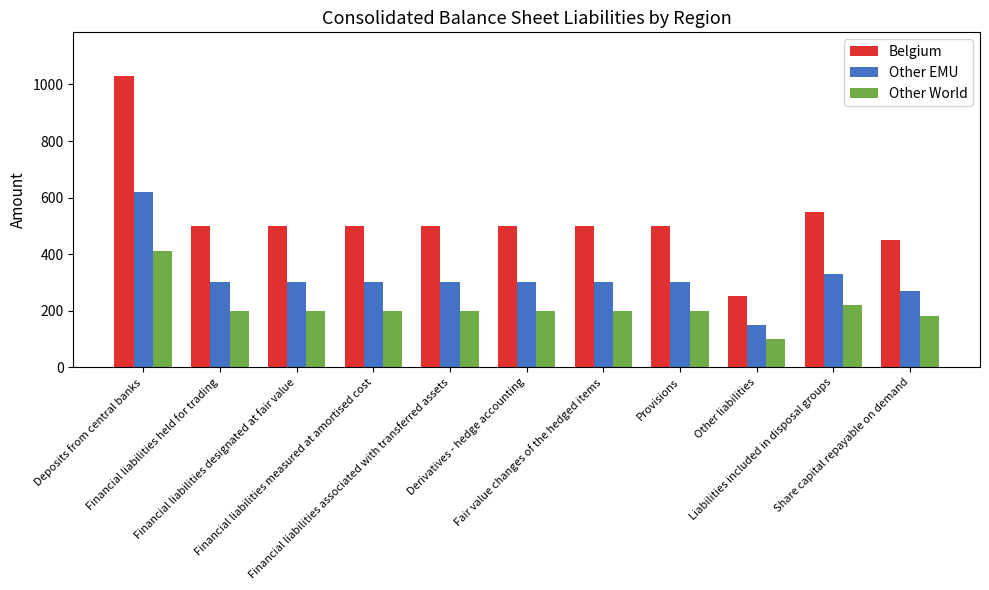

What is the sum of the Other EMU values at Derivatives - hedge accounting and Other liabilities?

450